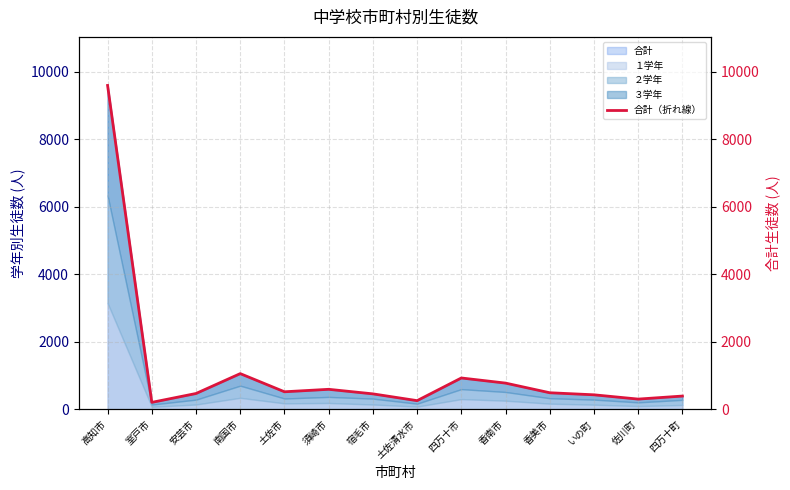

What is the ratio of the value at 四万十町 to the value at 香美市?

0.8